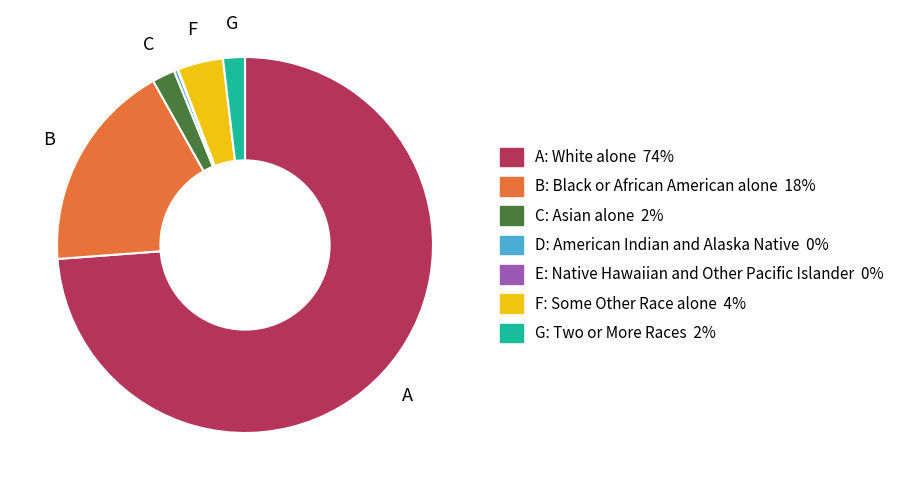

Is there a majority slice in this chart?

Yes